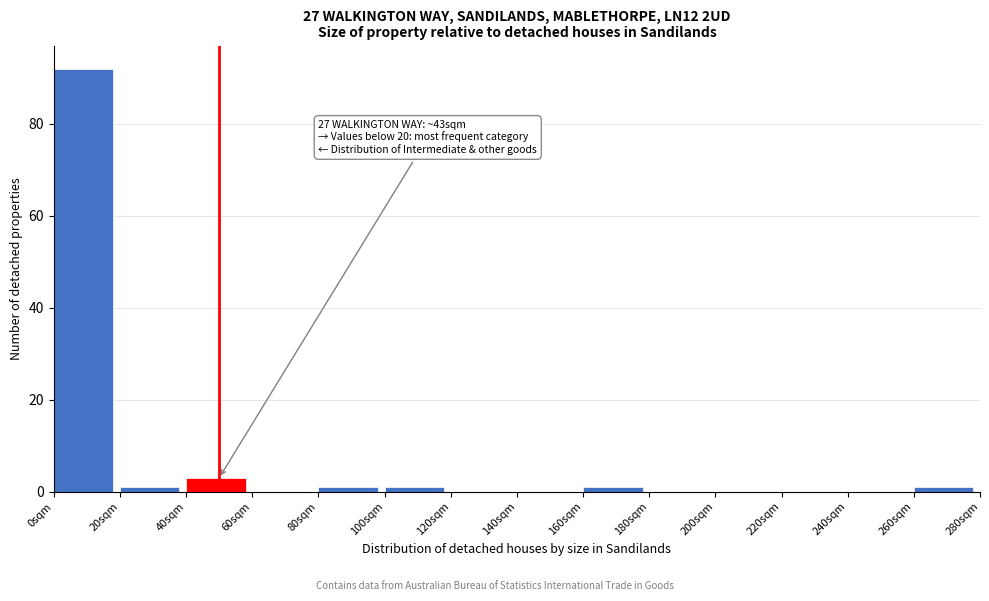

Over which range of the x-axis is the bar tallest?

0 to 20